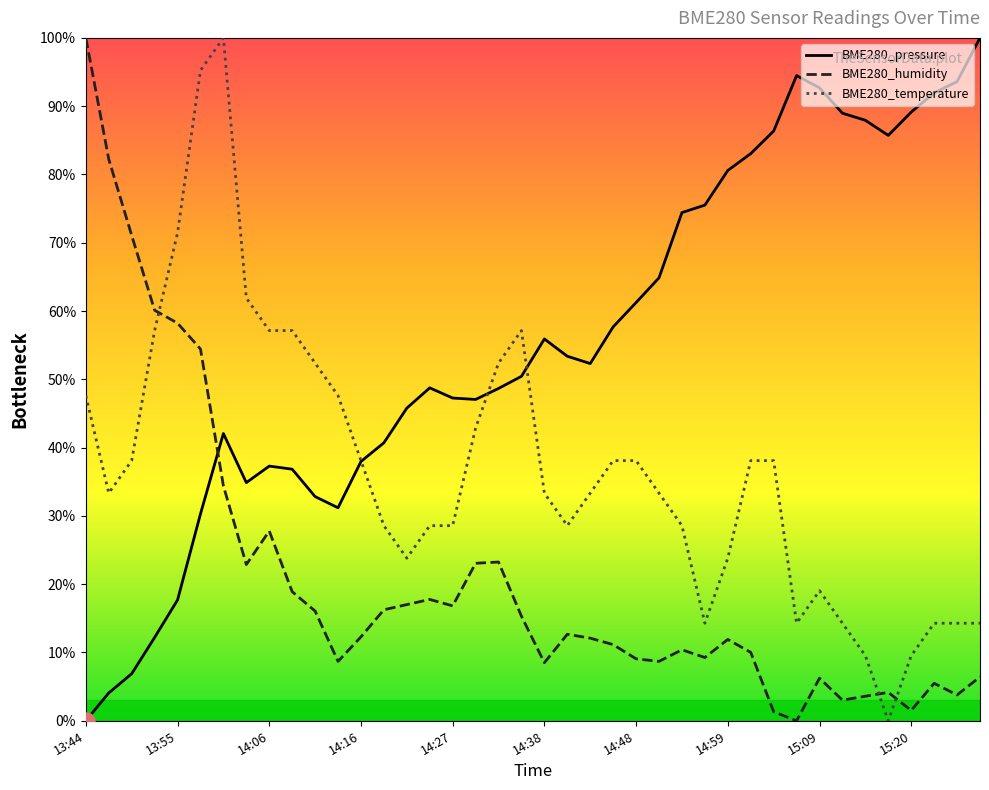

Which series has the largest total across all categories?

BME280_pressure